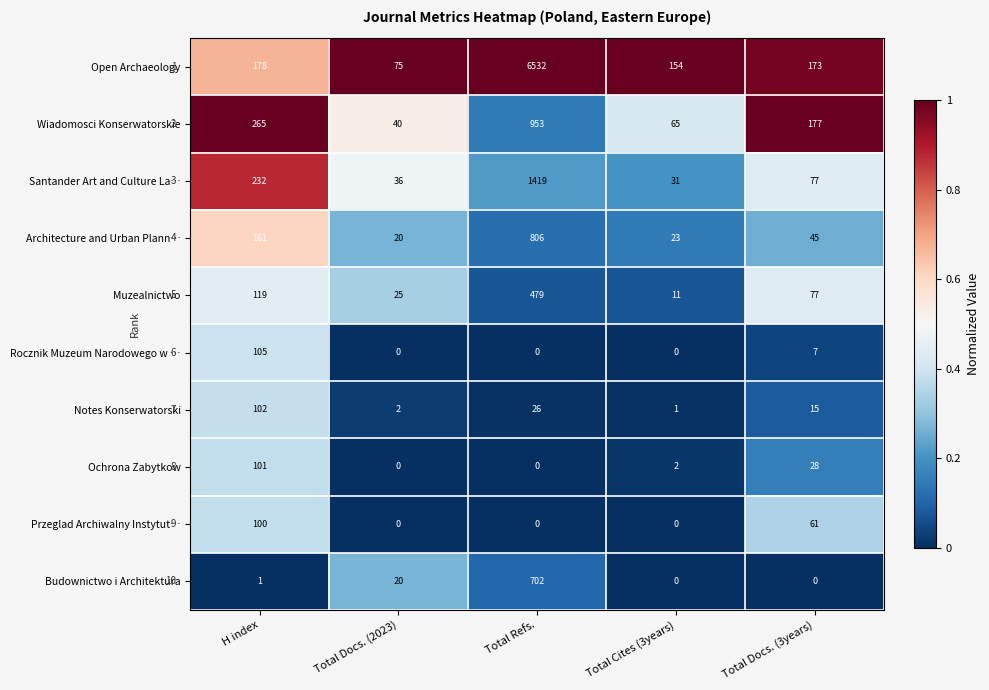

Count the number of data series in this chart.

10